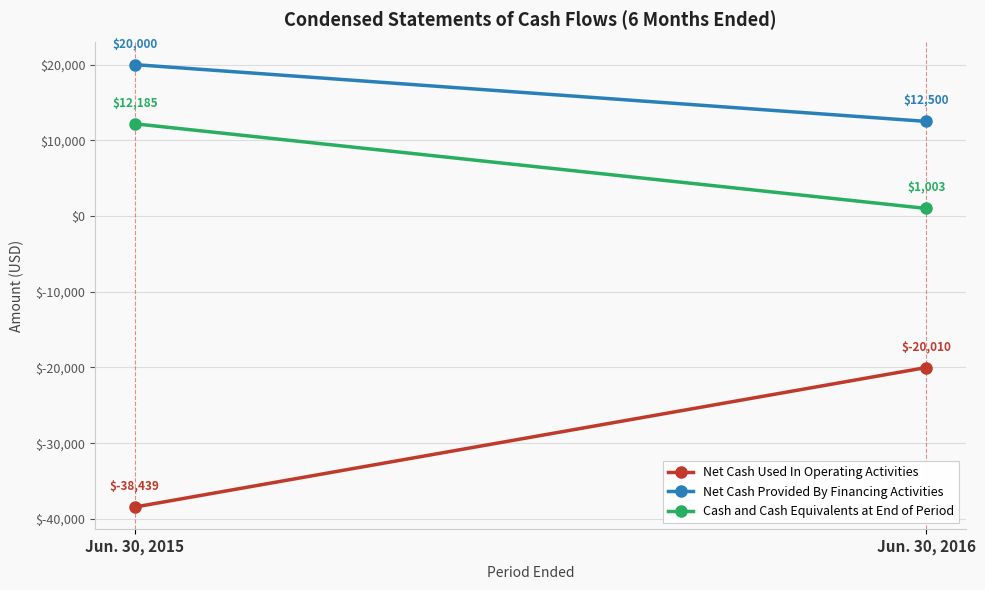

What is the value of the Net Cash Used In Operating Activities point at the 2nd from the left?

-20010